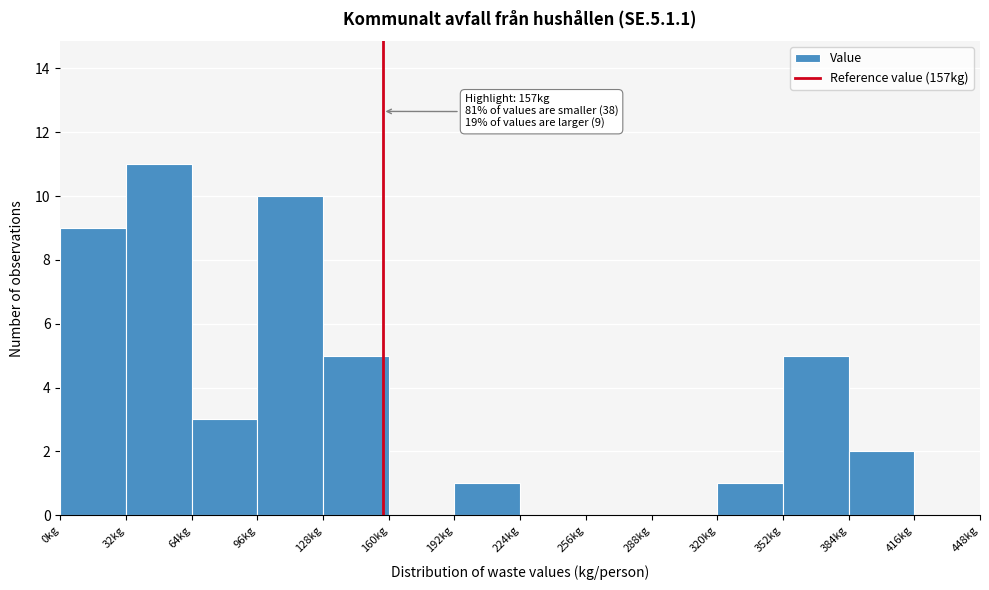

Which range on the x-axis has the tallest bar?

32 to 64